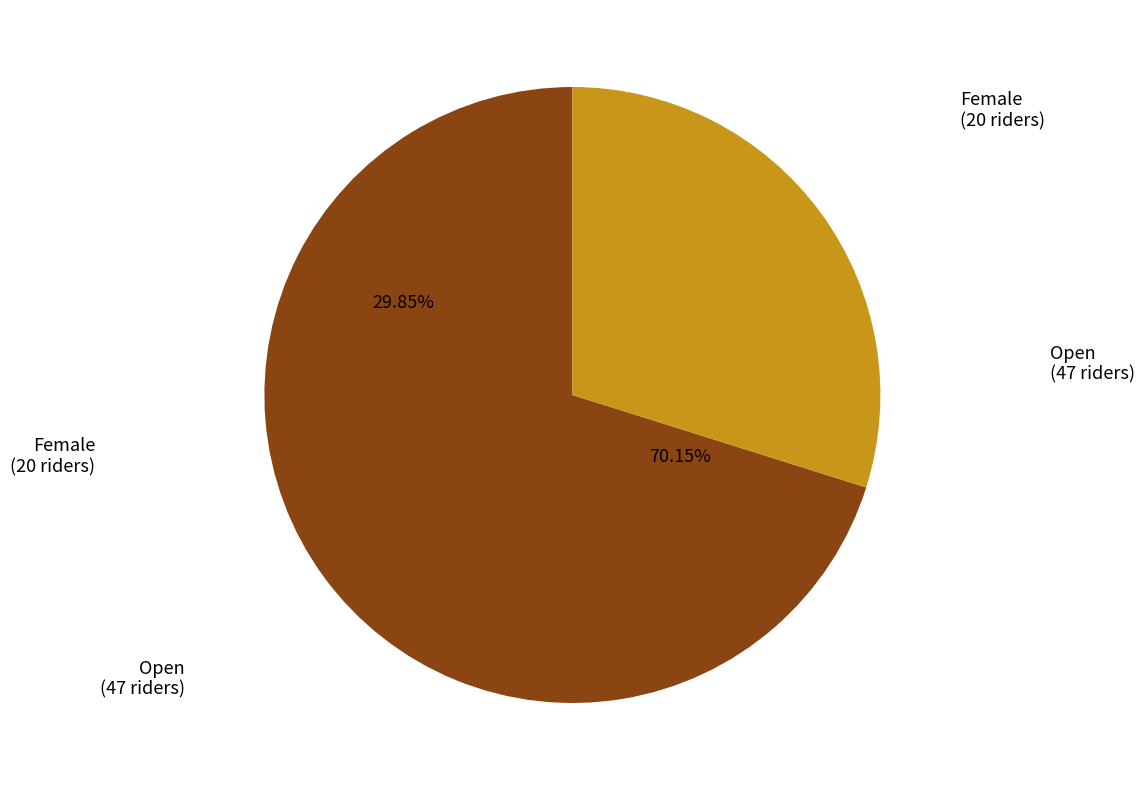

Between Open and Female, which is larger?

Open